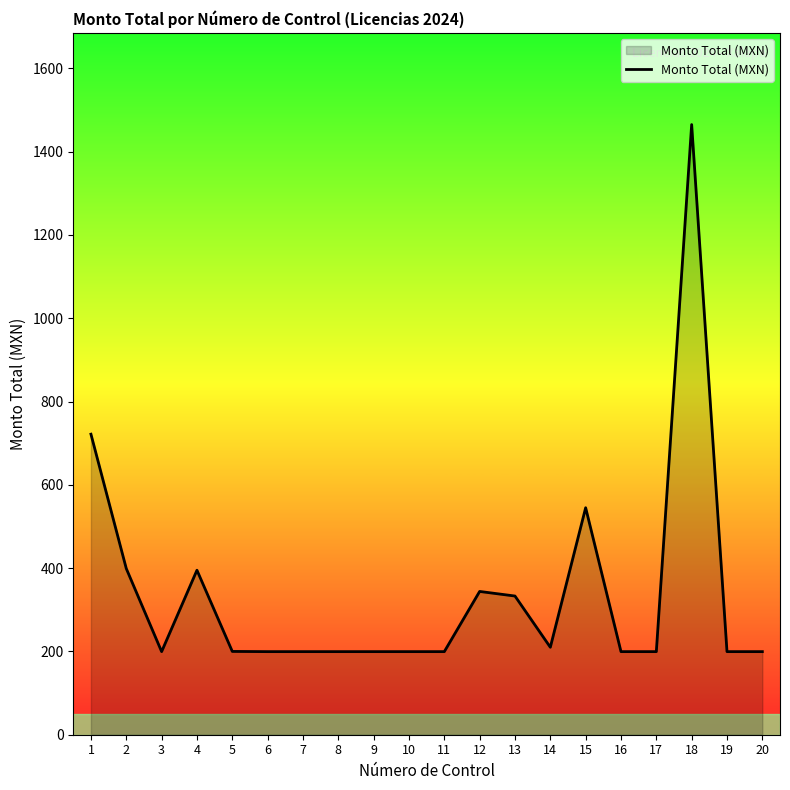

Between 2 and 18, which is larger?

18